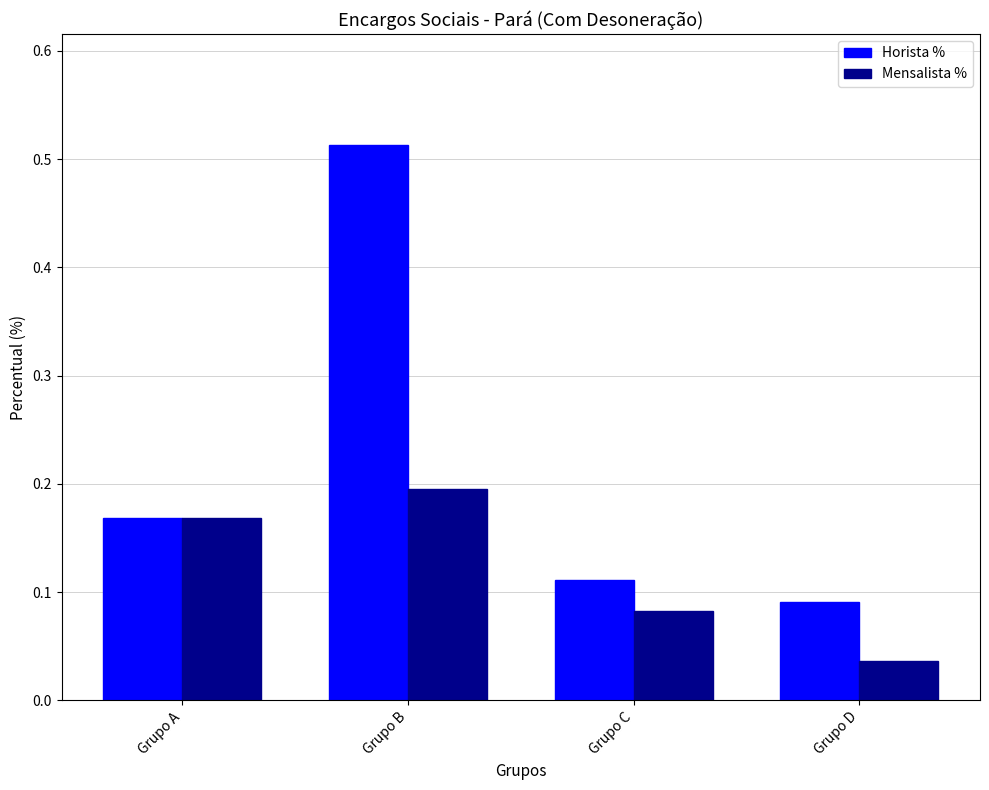

Which series has the largest range (max minus min)?

Horista %